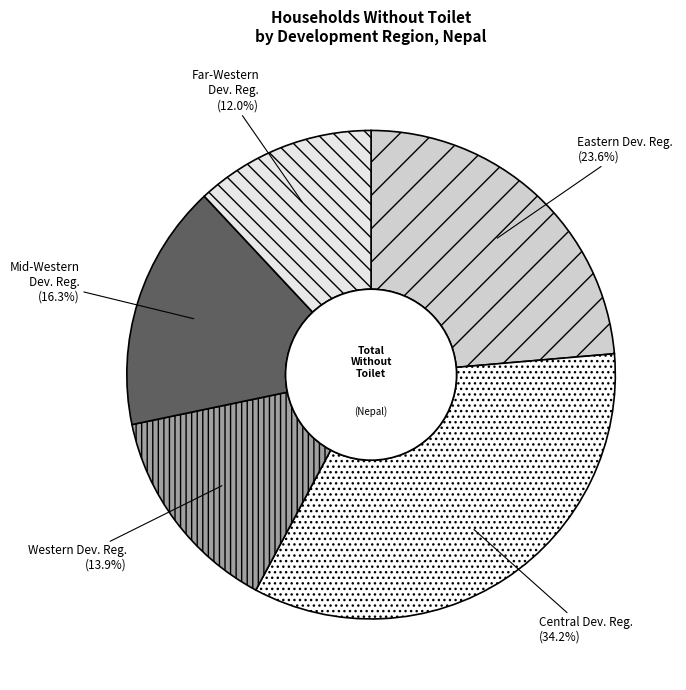

Between Western Dev. Reg. and Central Dev. Reg., which is larger?

Central Dev. Reg.